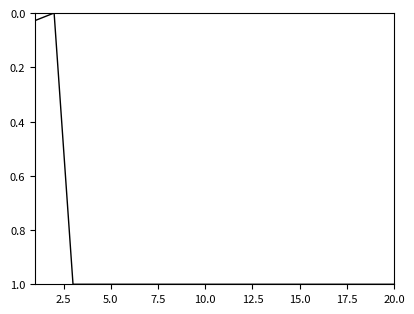

What is the maximum value shown in the chart?

1.0